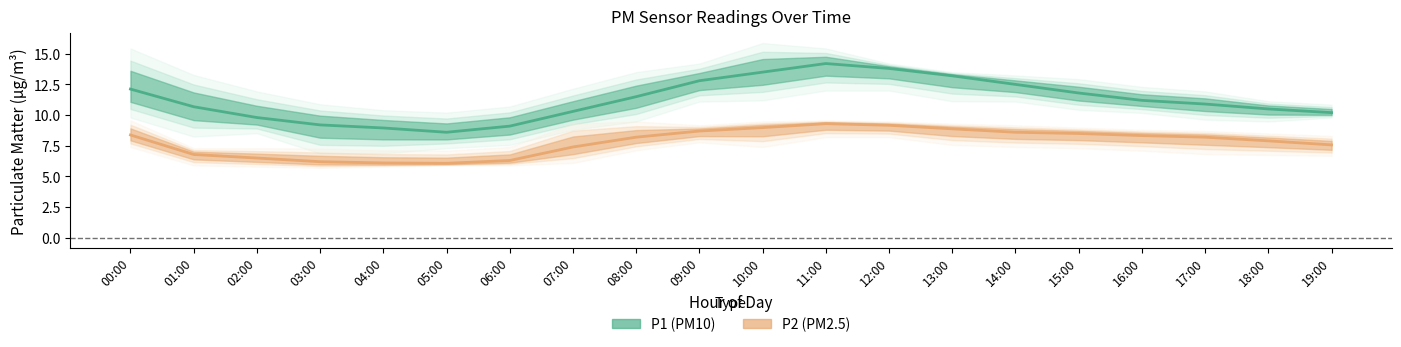

True or false: P1 (PM10) has a value of 9.8 at 02:00.

True